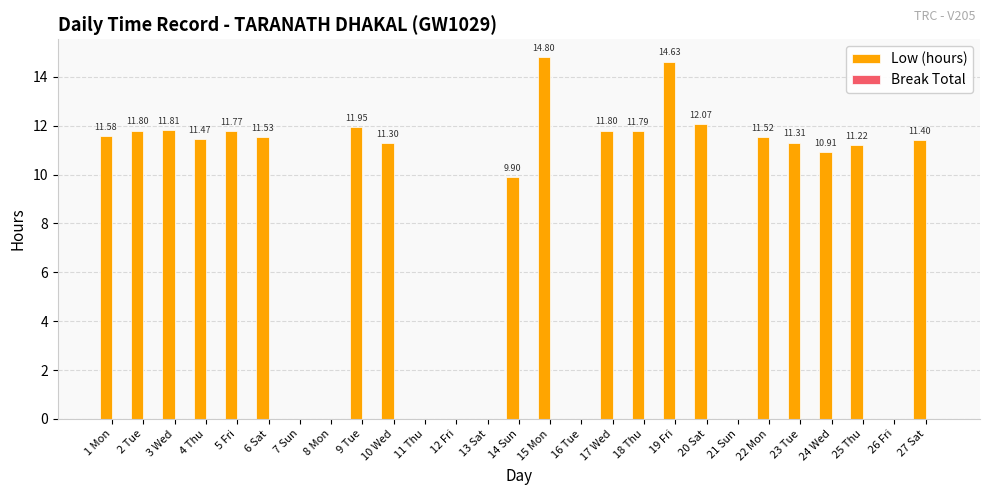

What is the change in value from 3 Wed to 25 Thu?

-0.6